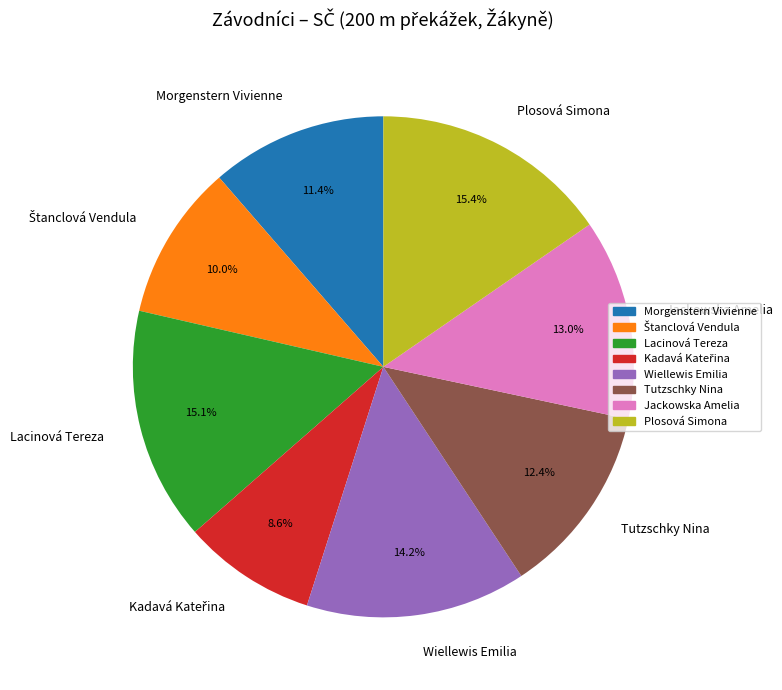

What percentage is the Tutzschky Nina slice, to the nearest percent?

12%